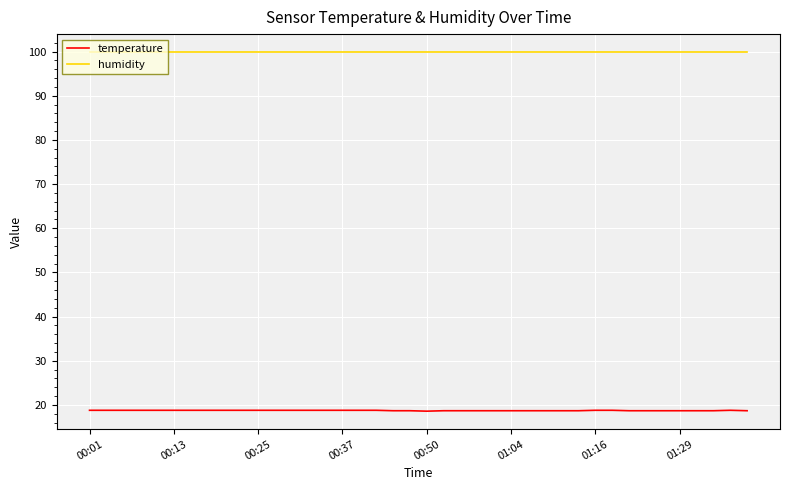

List the series in order of their overall mean, highest first.

humidity, temperature